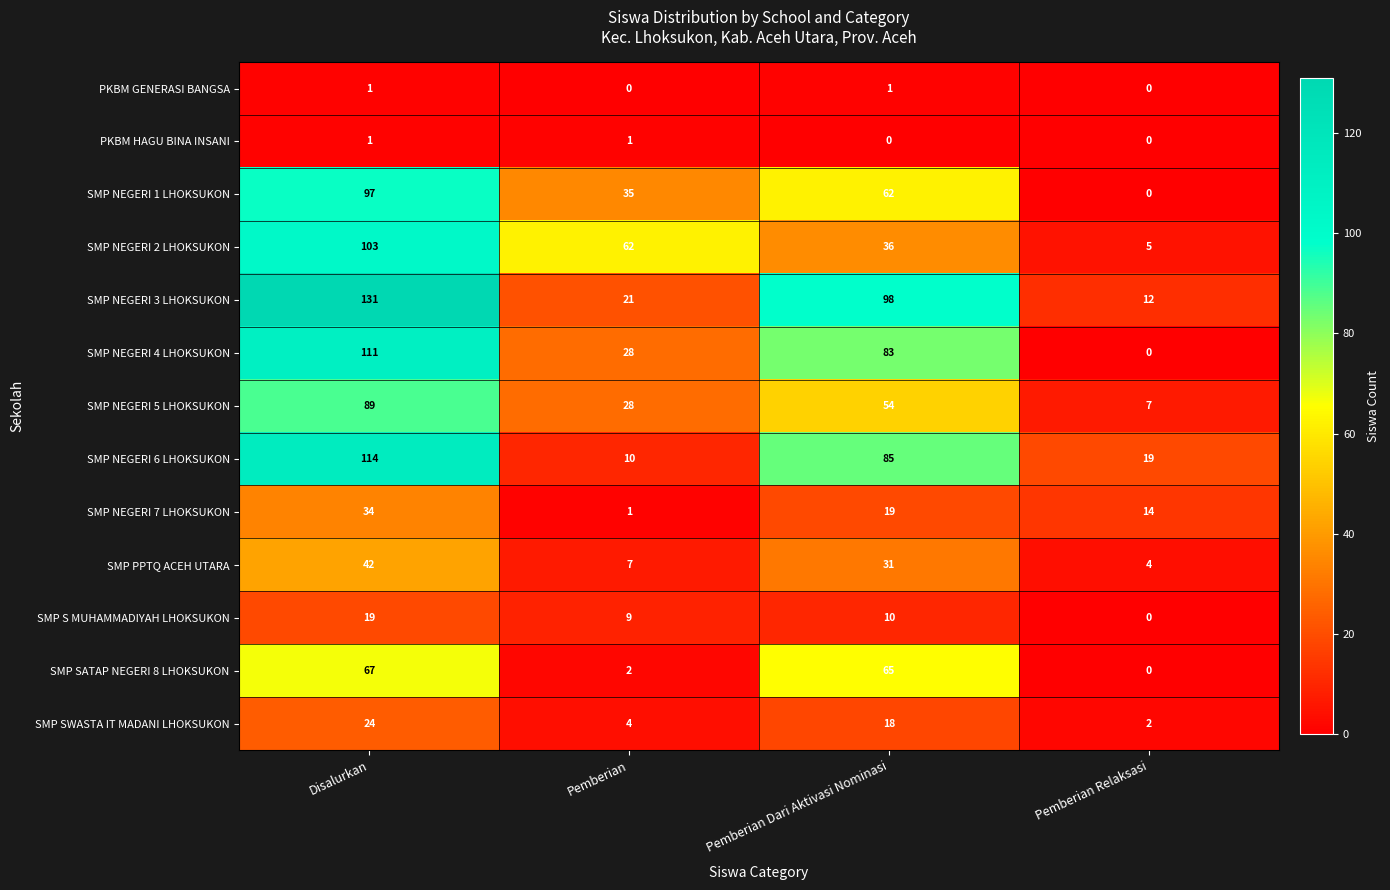

Which category has the lowest value in the SMP NEGERI 4 LHOKSUKON series?

Pemberian Relaksasi